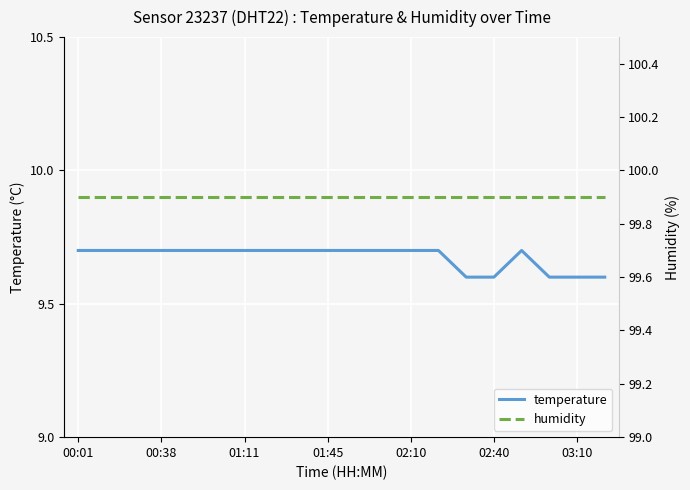

What is the total value across all series at 17?

109.5